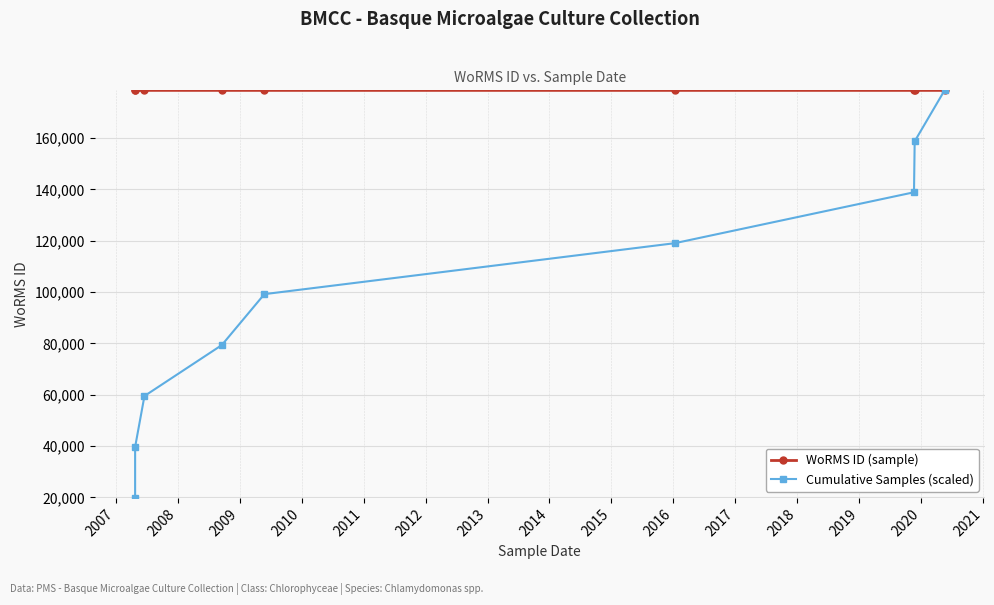

Count the WoRMS ID (sample) values in the range 178583 to 178584.

8